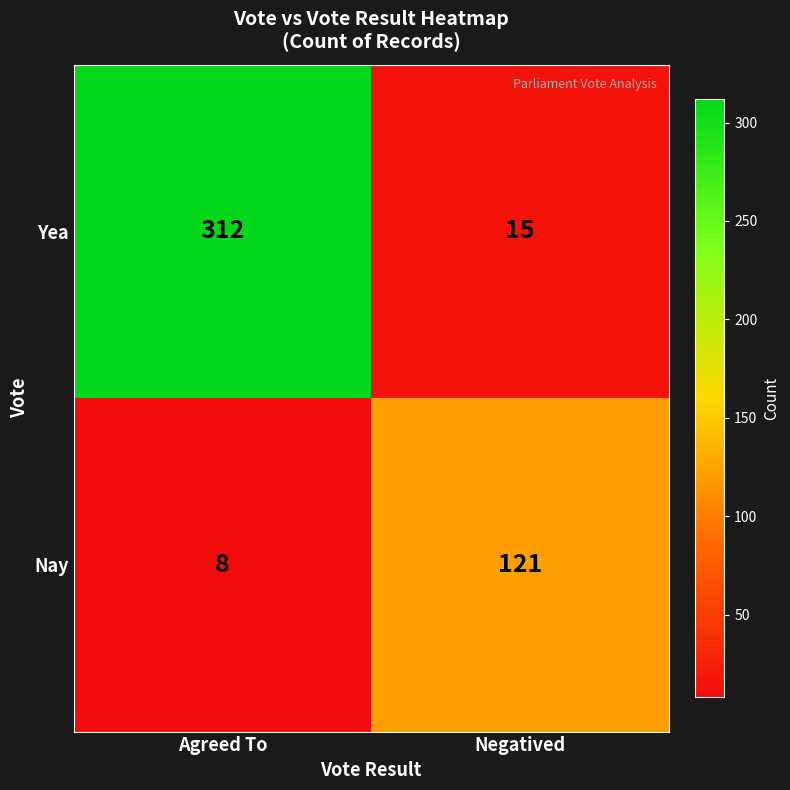

Reading right to left, extract all data points from this chart.

Yea: 15	312
Nay: 121	8